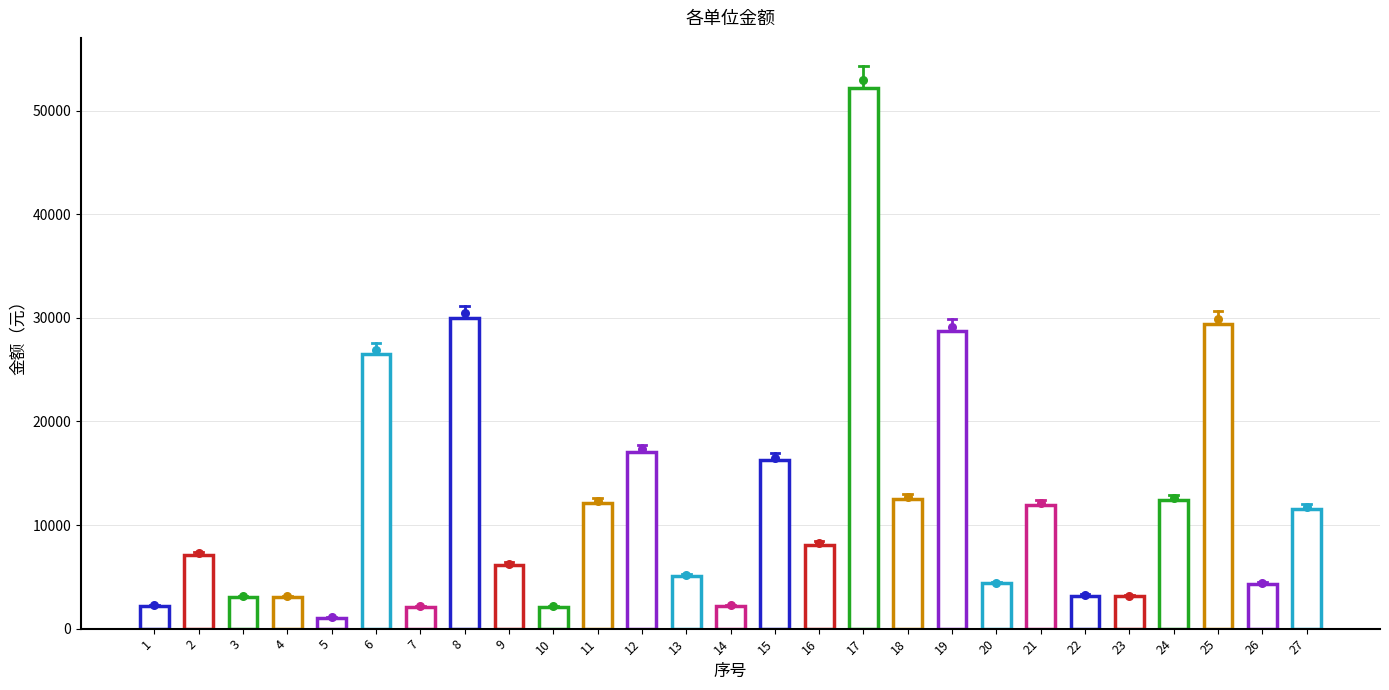

Between 26 and 5, which is larger?

26